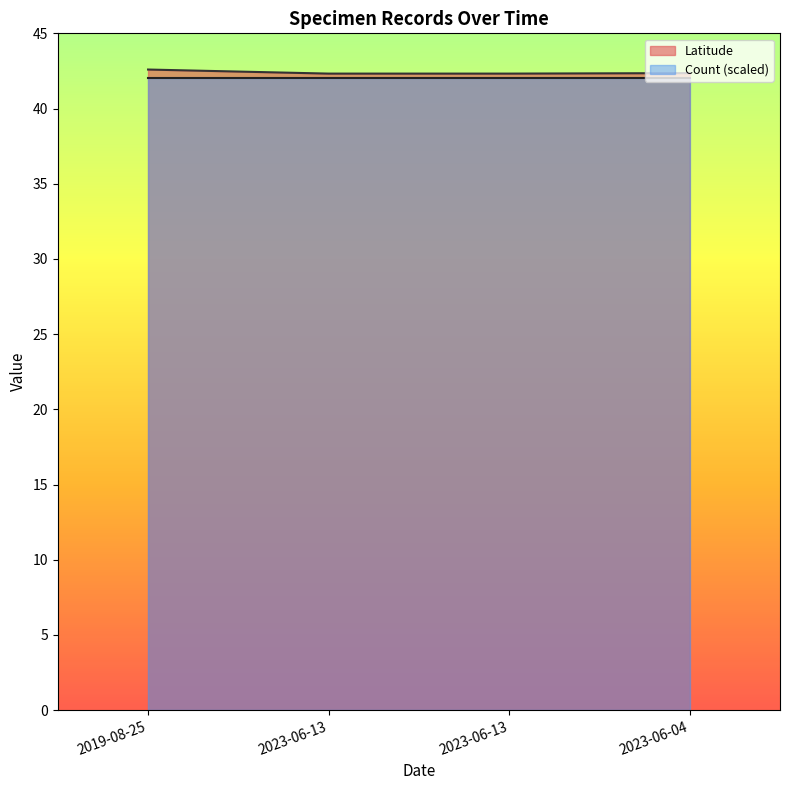

Read the value at 2023-06-13.

42.3